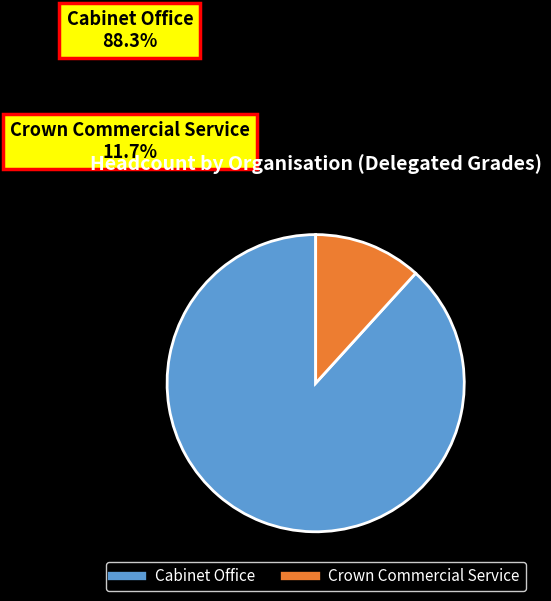

Is there any slice that represents more than half of the pie?

Yes